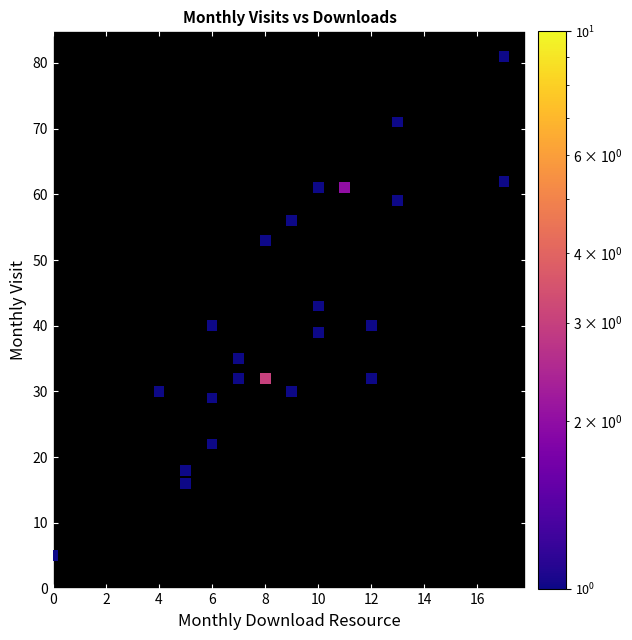

What is the range of Y values (max minus min)?

76